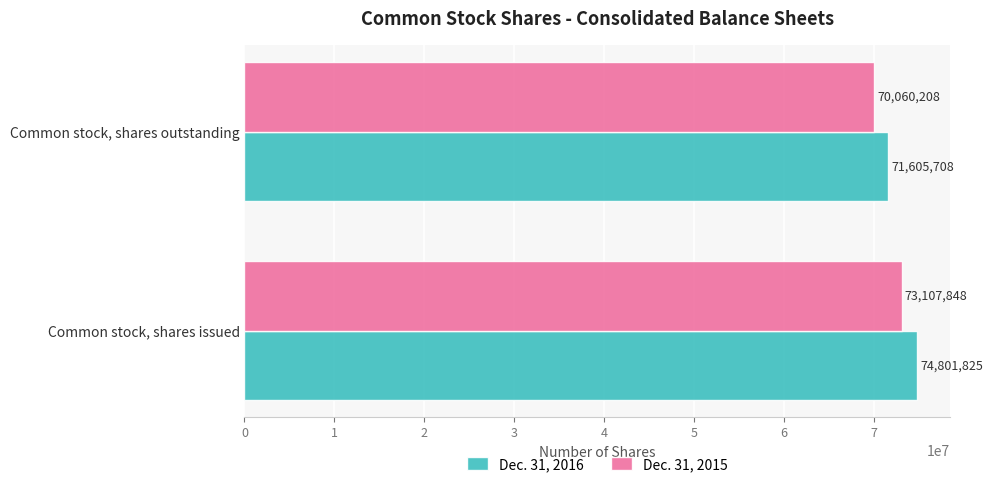

Rank the categories by Dec. 31, 2016 value from lowest to highest.

Common stock, shares outstanding, Common stock, shares issued